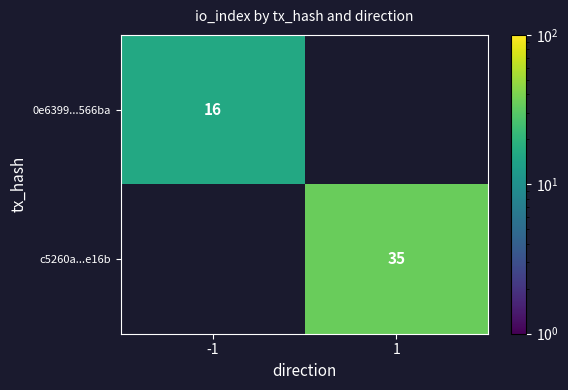

True or false: c5260a...e16b has a value of 52 at 1.

False